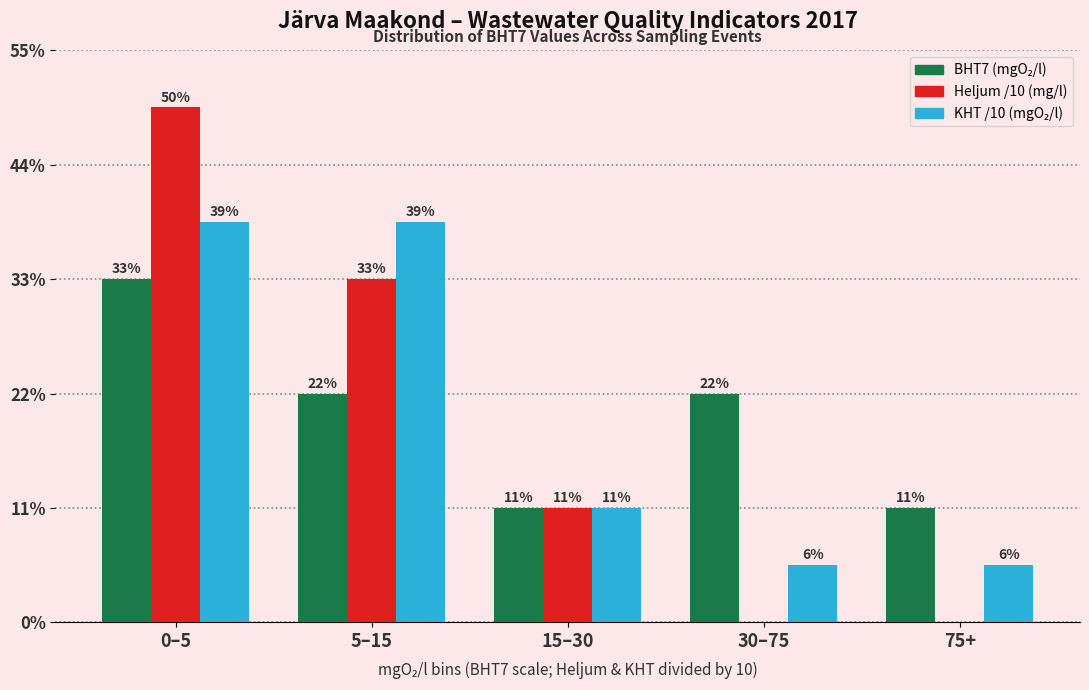

Are the bars grouped side by side (vs. stacked)?

Yes